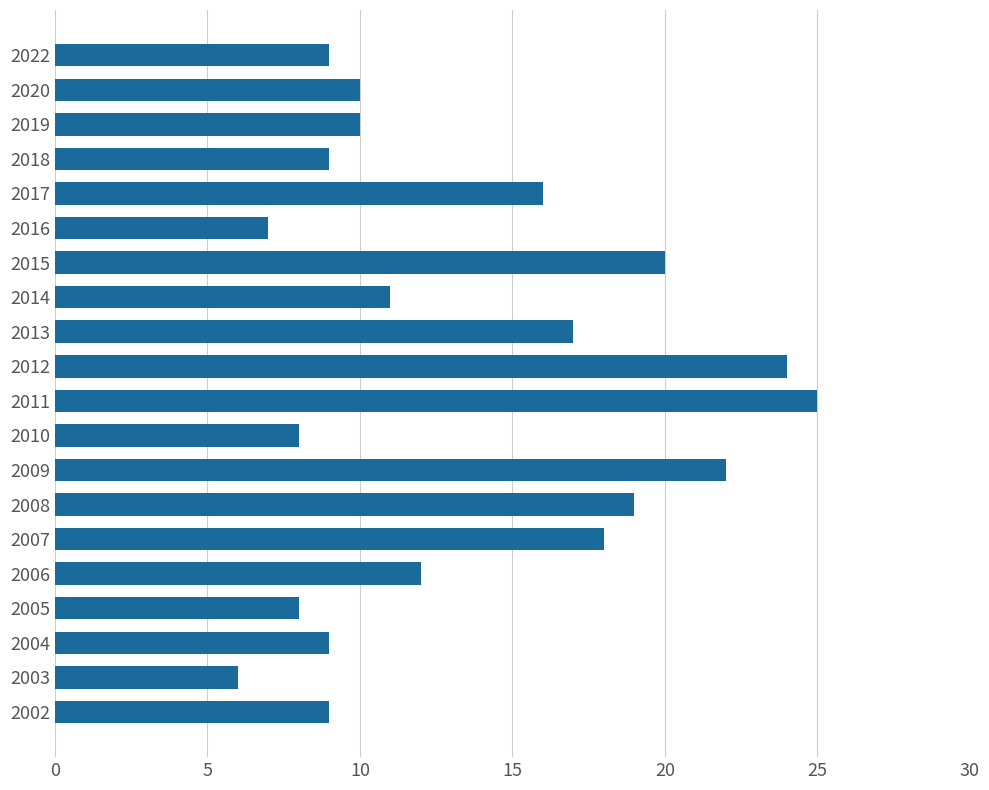

Where is the data nearest to the value 15?

2017